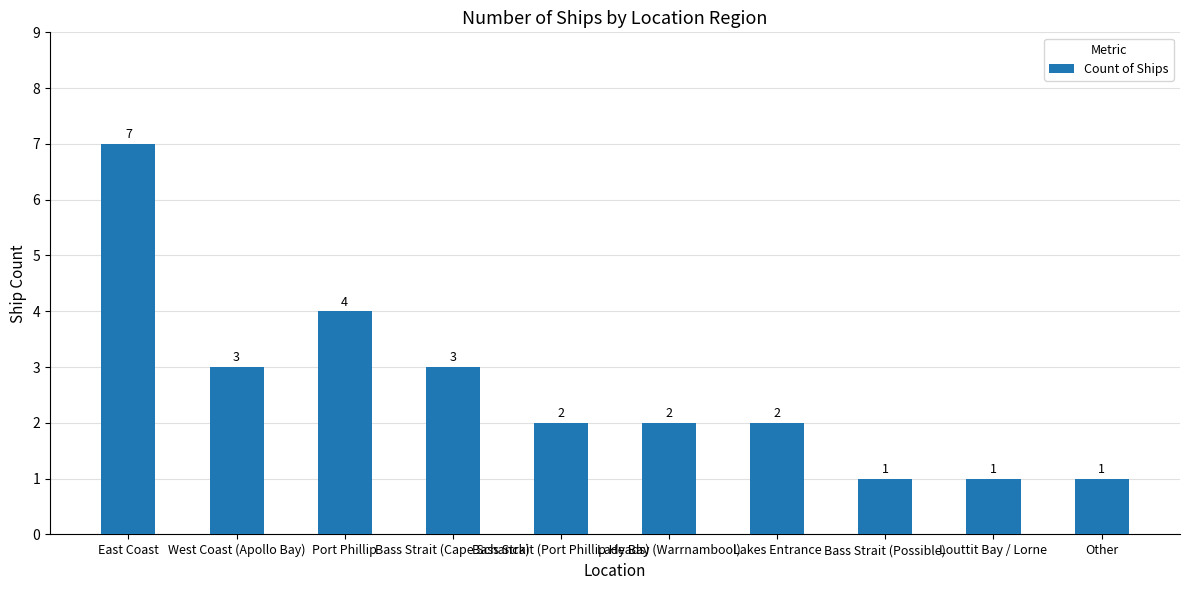

What is the greatest value displayed?

7